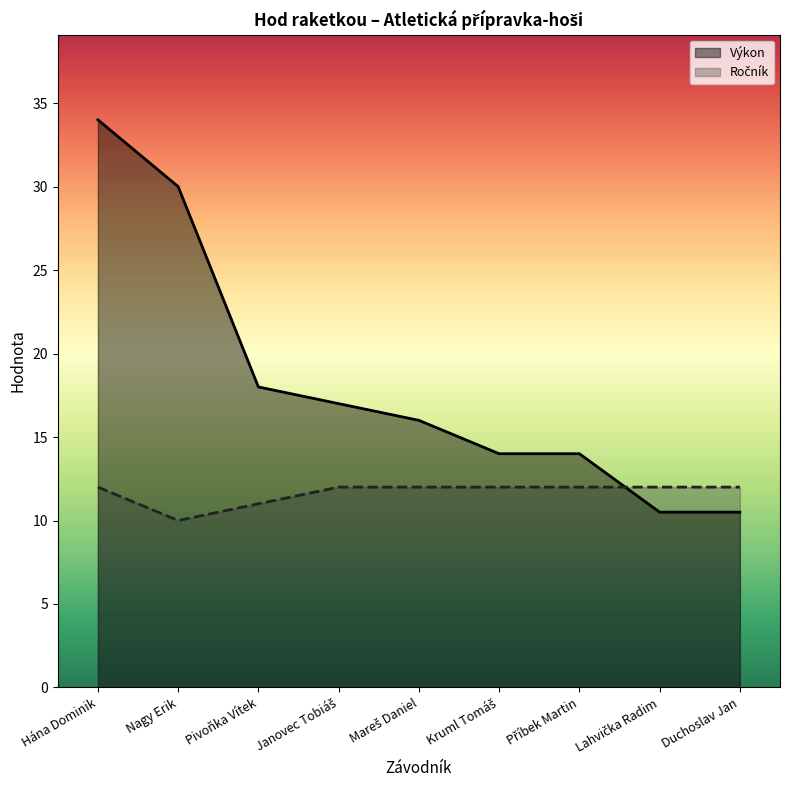

Which category has the highest value across all series?

Hána Dominik